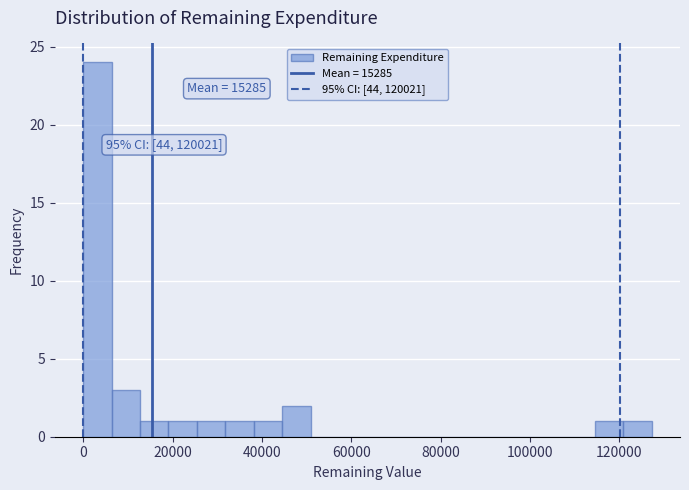

Read against the x-axis, roughly where is the centre of the tallest bar?

4000